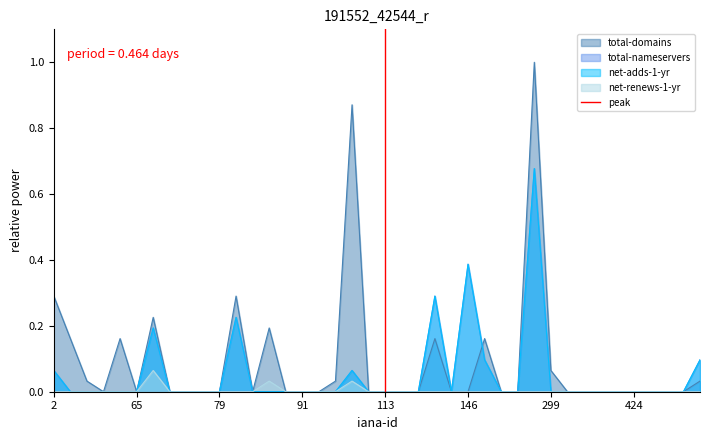

Where is the data nearest to the value 0?

113